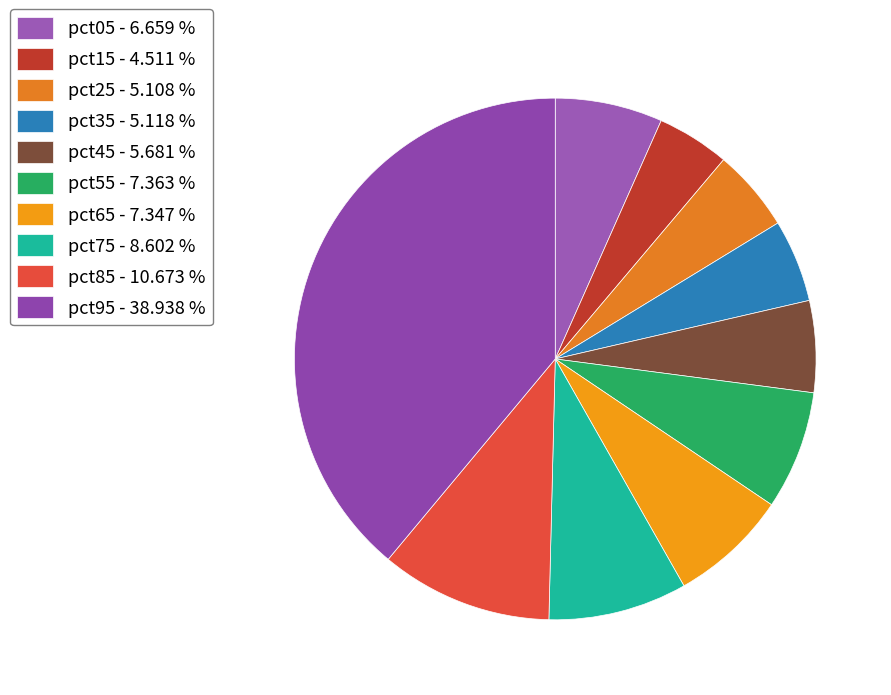

How many slices are in this pie chart?

10